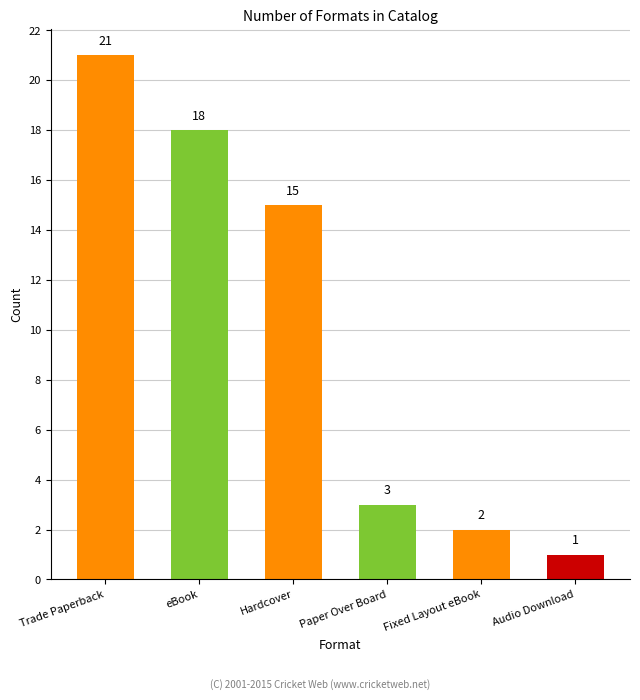

Rank the categories by value from highest to lowest.

Trade Paperback, eBook, Hardcover, Paper Over Board, Fixed Layout eBook, Audio Download